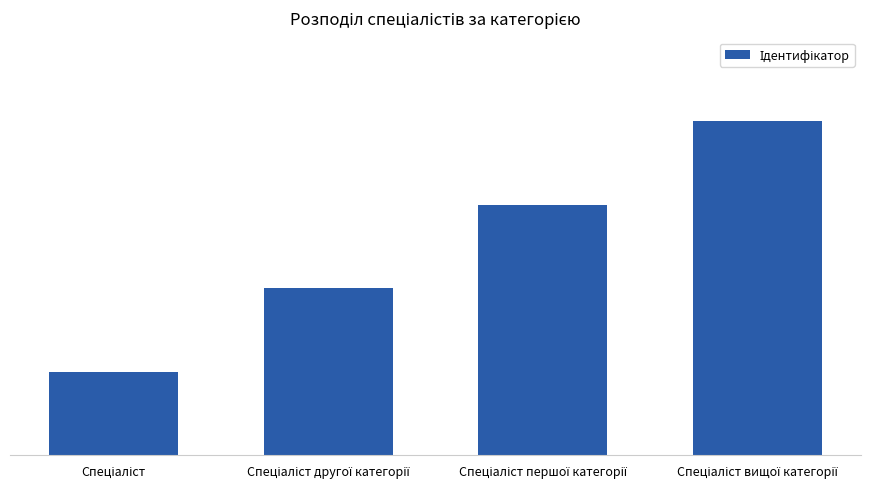

Rank the categories by value from highest to lowest.

Спеціаліст вищої категорії, Спеціаліст першої категорії, Спеціаліст другої категорії, Спеціаліст